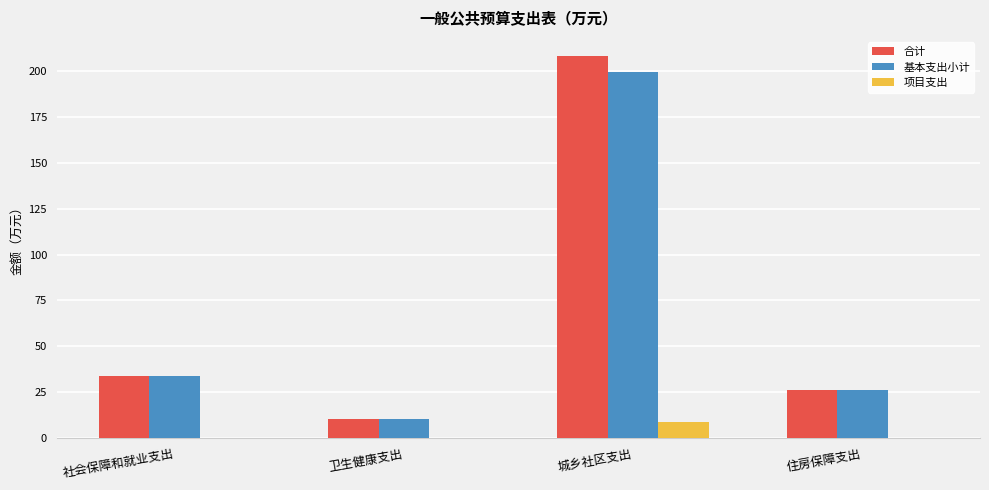

How many data points does each series have?

4